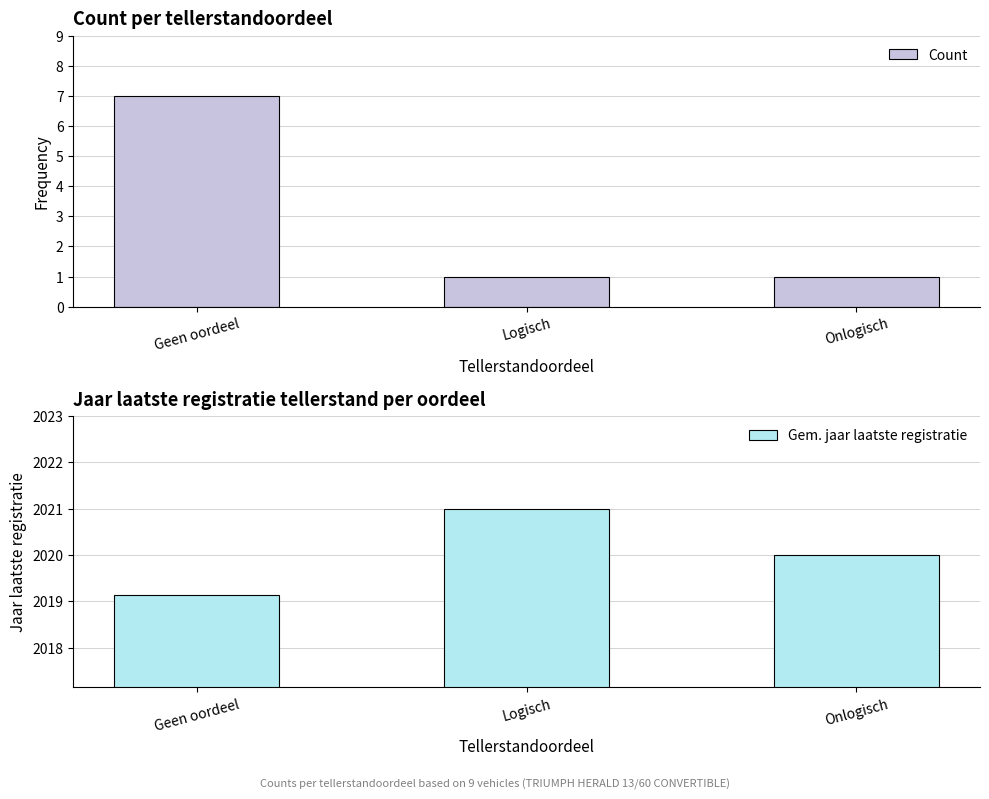

How many data points in Gem. jaar laatste registratie are less than 2020?

1